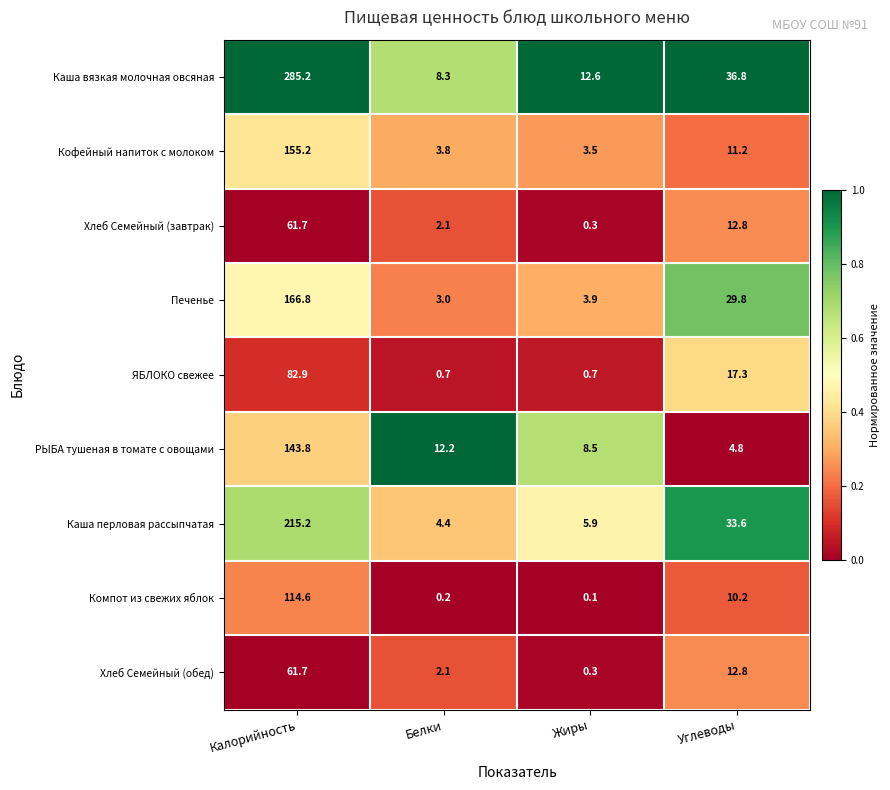

Rank the categories by Каша перловая рассыпчатая value from highest to lowest.

Калорийность, Углеводы, Жиры, Белки